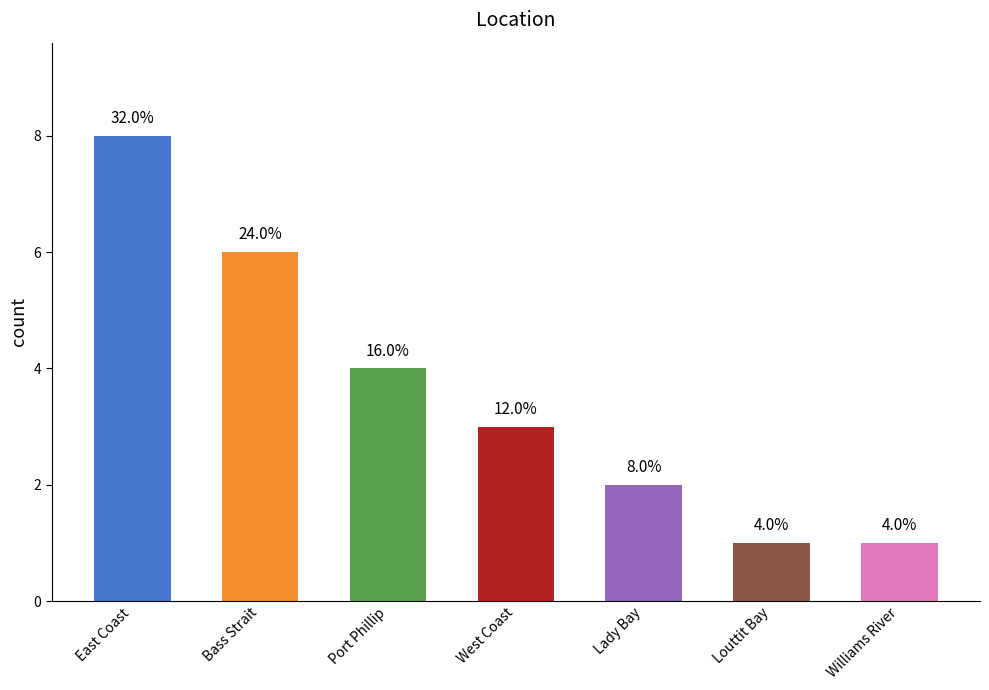

Does the chart contain any negative values?

No